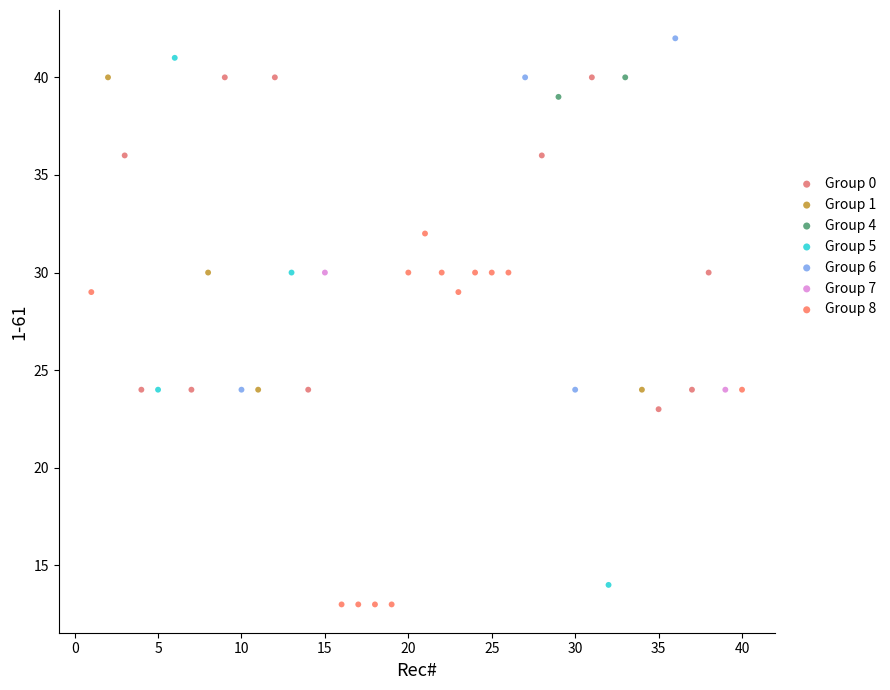

Which series has the widest spread of Y values?

Group 5